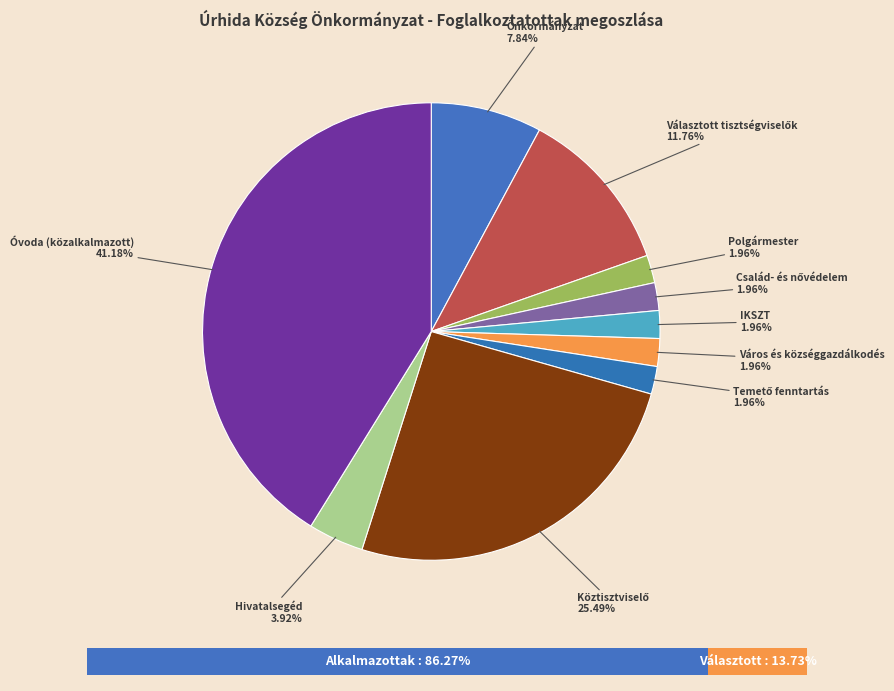

To the nearest percent, what portion does Önkormányzat represent?

8%